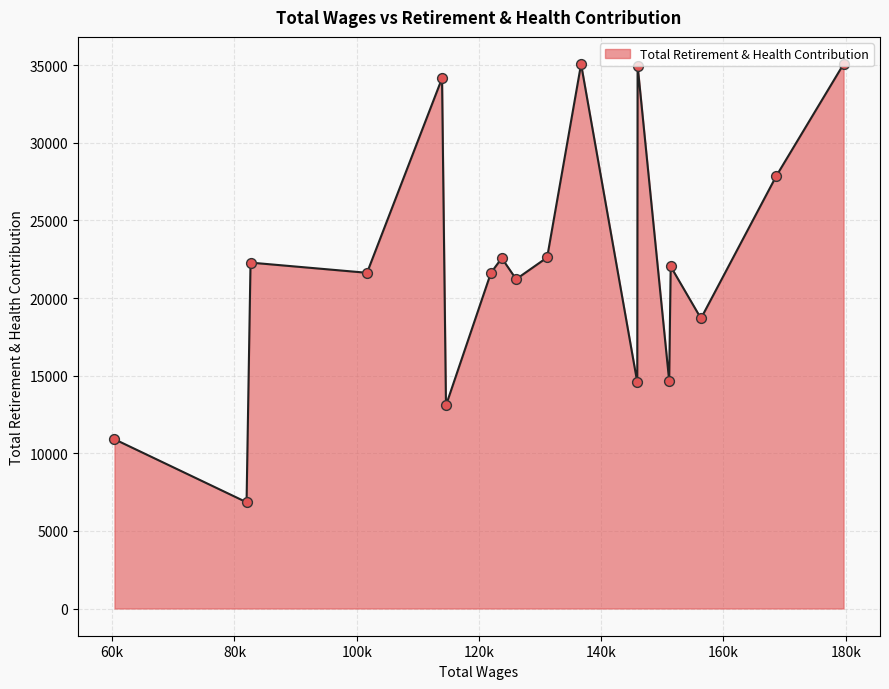

What is the greatest value displayed?

35069